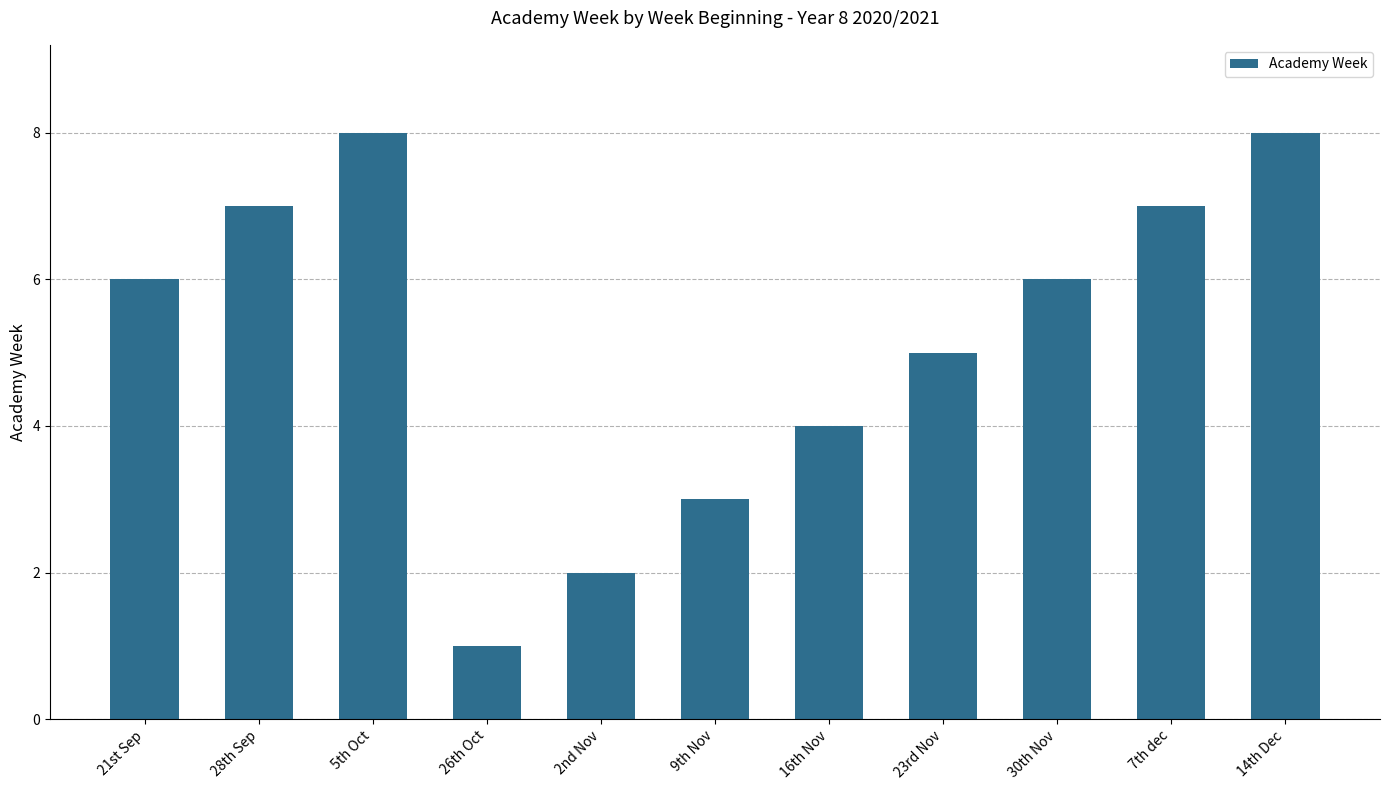

True or false: the data shows 6 at 30th Nov.

True